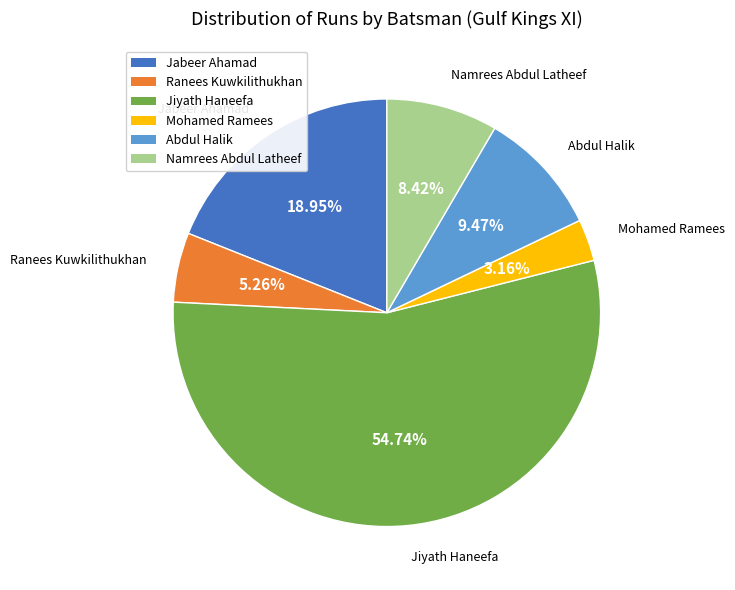

To the nearest percent, what is the difference between the Jabeer Ahamad and Mohamed Ramees slice percentages?

16%